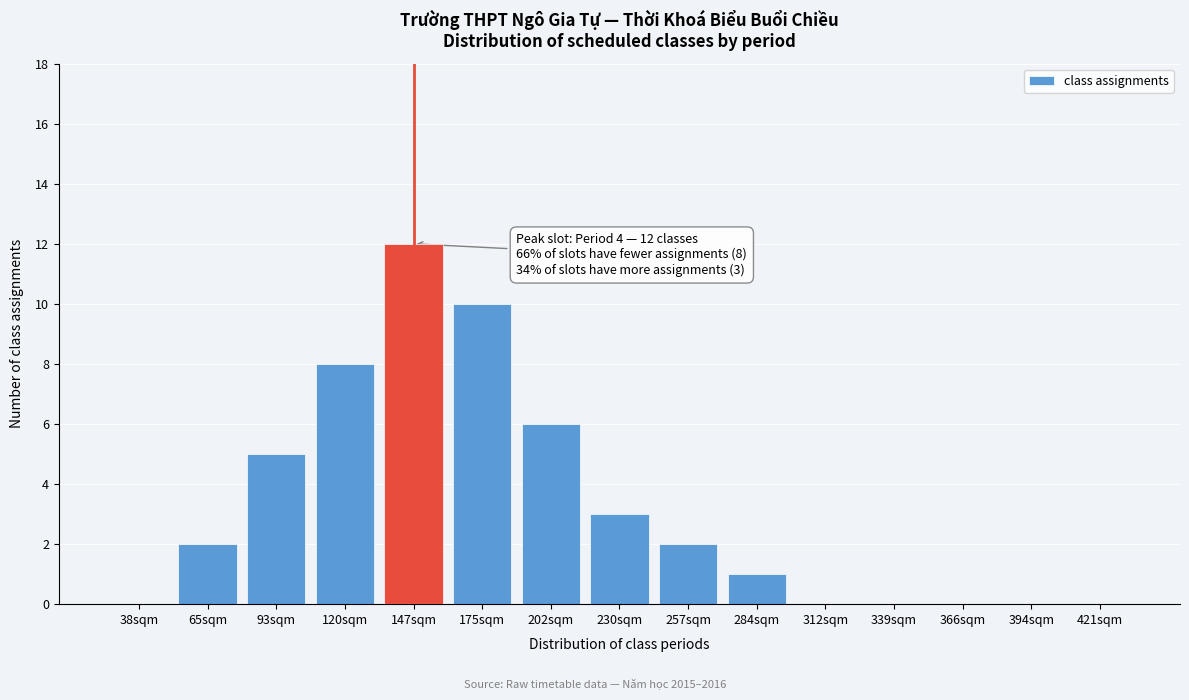

Reading right to left, transcribe all the data shown in this chart.

421sqm=0	394sqm=0	366sqm=0	339sqm=0	312sqm=0	284sqm=1	257sqm=2	230sqm=3	202sqm=6	175sqm=10	147sqm=12	120sqm=8	93sqm=5	65sqm=2	38sqm=0